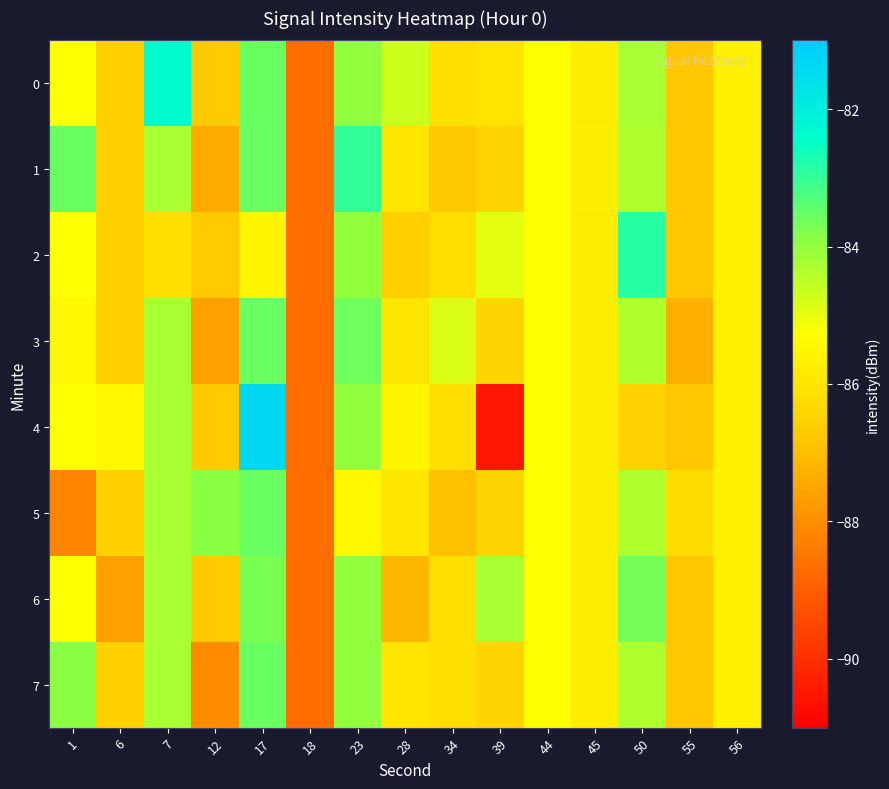

Reading right to left, what are all the values shown in this chart?

0: 56=-85.7	55=-86.8	50=-84.3	45=-85.8	44=-85.3	39=-86.0	34=-86.2	28=-84.7	23=-84.0	18=-88.7	17=-83.6	12=-86.7	7=-82.4	6=-86.6	1=-85.3
1: 56=-85.7	55=-86.8	50=-84.3	45=-85.8	44=-85.3	39=-86.4	34=-86.8	28=-86.0	23=-83.0	18=-88.7	17=-83.6	12=-87.4	7=-84.3	6=-86.6	1=-83.6
2: 56=-85.7	55=-86.8	50=-82.9	45=-85.8	44=-85.3	39=-85.0	34=-86.2	28=-86.6	23=-84.0	18=-88.7	17=-85.6	12=-86.7	7=-86.2	6=-86.6	1=-85.3
3: 56=-85.7	55=-87.3	50=-84.3	45=-85.8	44=-85.3	39=-86.4	34=-84.9	28=-86.0	23=-83.6	18=-88.7	17=-83.6	12=-87.6	7=-84.3	6=-86.6	1=-85.5
4: 56=-85.7	55=-86.8	50=-86.5	45=-85.8	44=-85.3	39=-90.5	34=-86.2	28=-85.6	23=-84.0	18=-88.7	17=-81.4	12=-86.7	7=-84.3	6=-85.5	1=-85.3
5: 56=-85.7	55=-86.3	50=-84.3	45=-85.8	44=-85.3	39=-86.4	34=-86.9	28=-86.0	23=-85.5	18=-88.7	17=-83.6	12=-83.9	7=-84.3	6=-86.6	1=-88.2
6: 56=-85.7	55=-86.8	50=-83.7	45=-85.8	44=-85.3	39=-84.3	34=-86.2	28=-87.1	23=-84.0	18=-88.7	17=-83.7	12=-86.7	7=-84.3	6=-87.6	1=-85.3
7: 56=-85.7	55=-86.8	50=-84.3	45=-85.8	44=-85.3	39=-86.4	34=-86.2	28=-86.0	23=-84.0	18=-88.7	17=-83.6	12=-88.0	7=-84.3	6=-86.6	1=-83.9